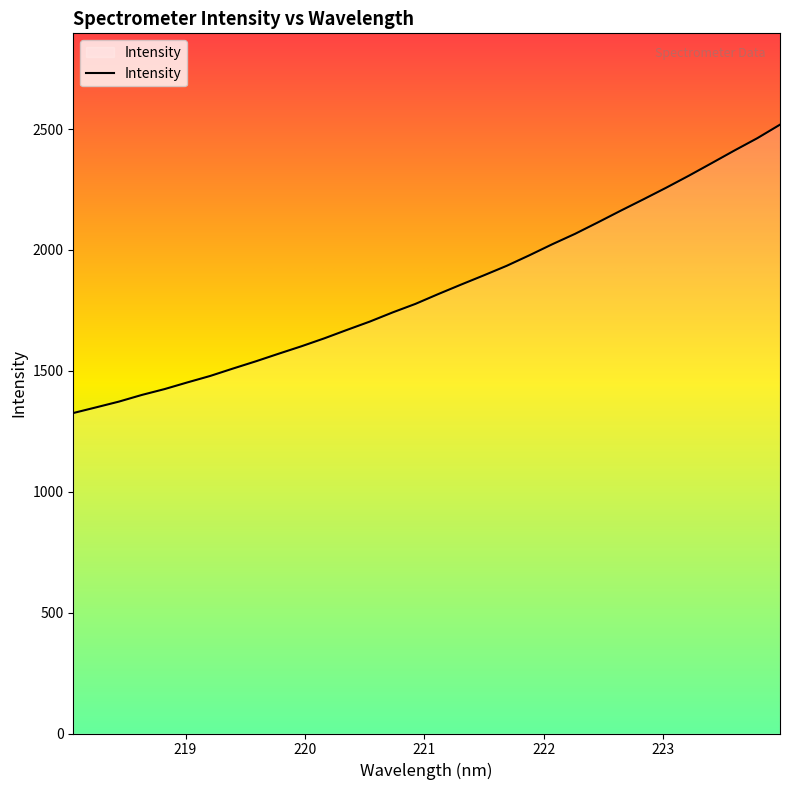

How many values exceed 1817?

16